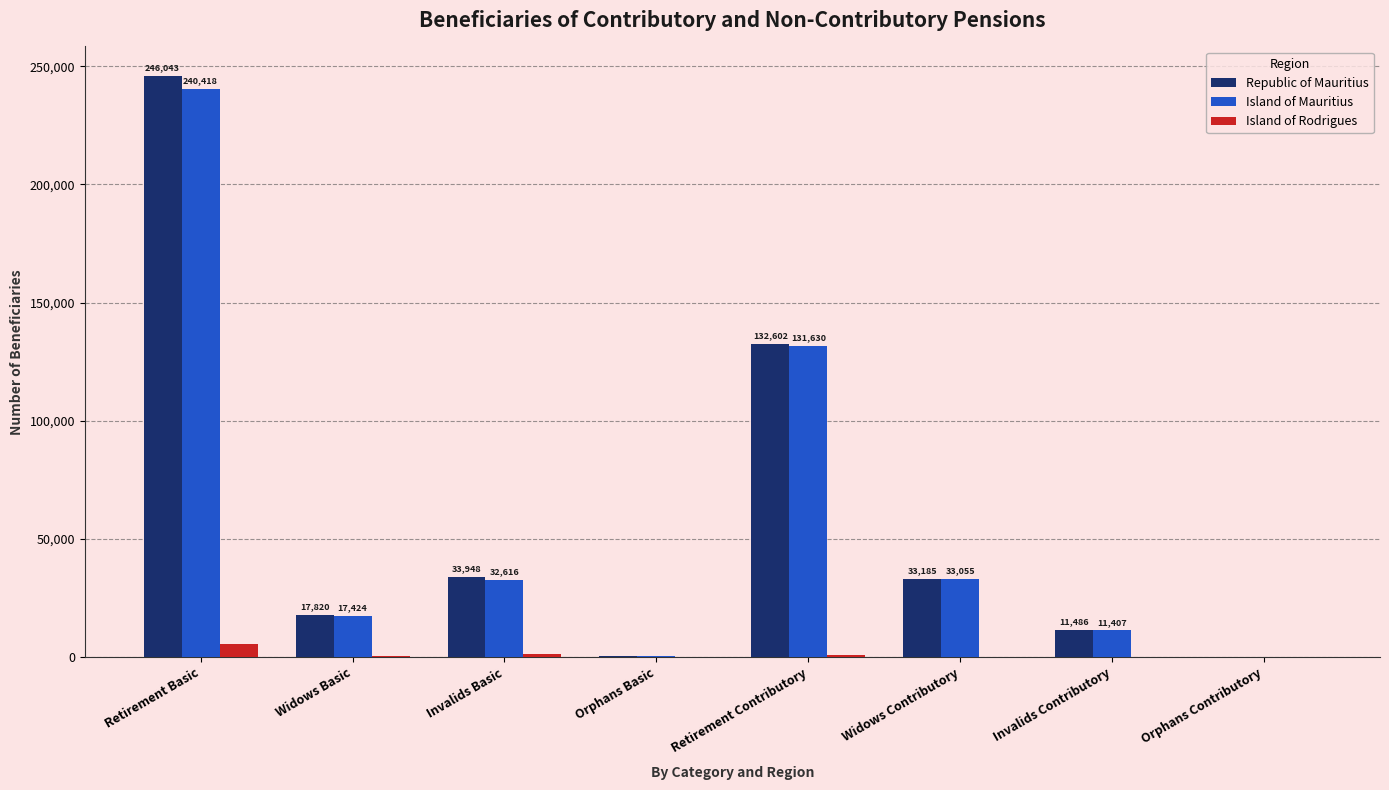

What is the maximum value for Republic of Mauritius?

246043